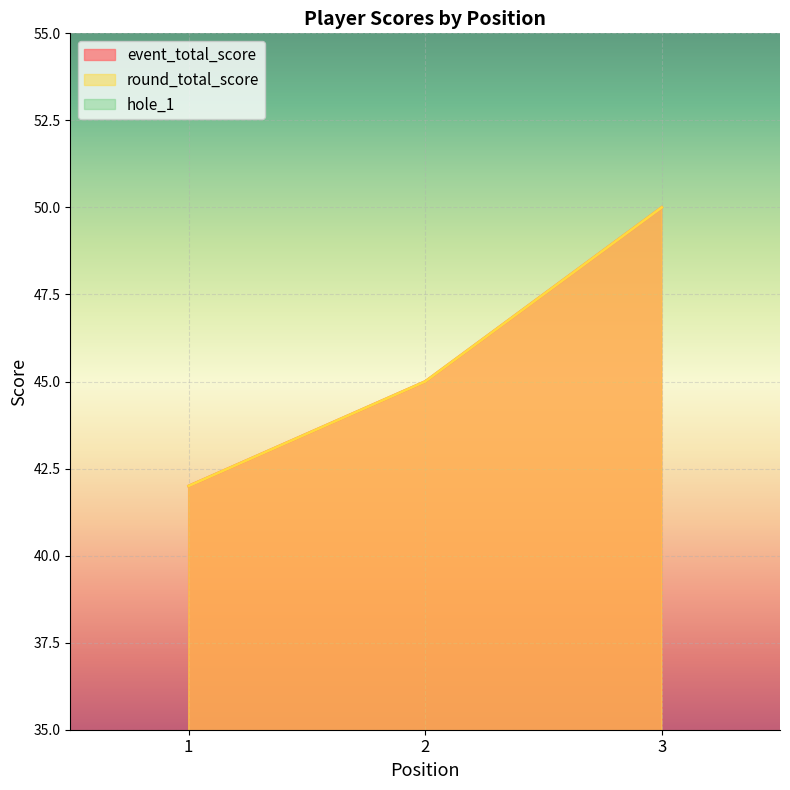

Rank the categories by event_total_score value from highest to lowest.

3, 2, 1